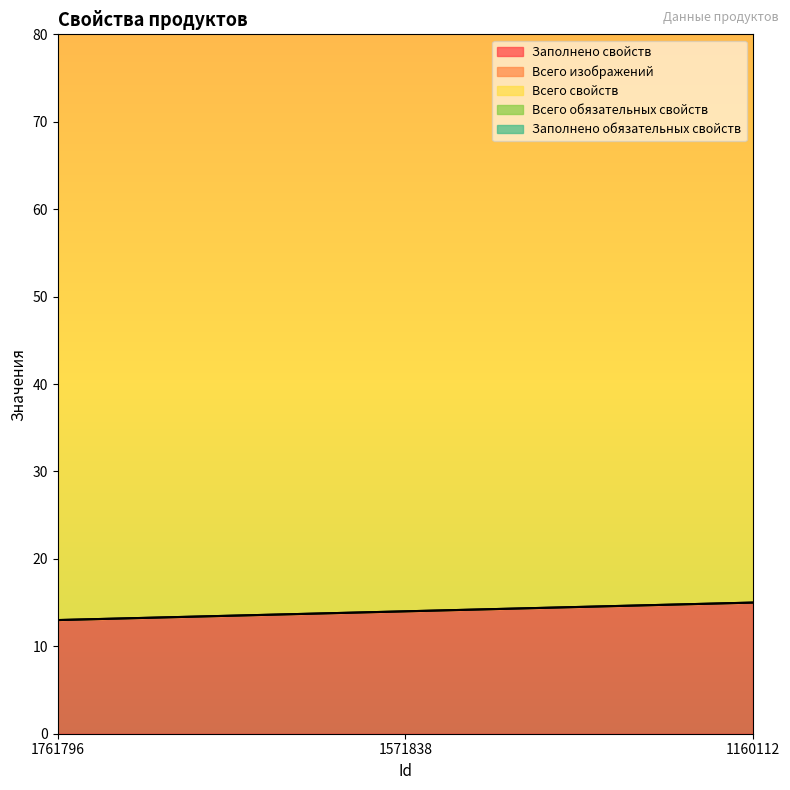

What is the sum of all Заполнено обязательных свойств values?

24